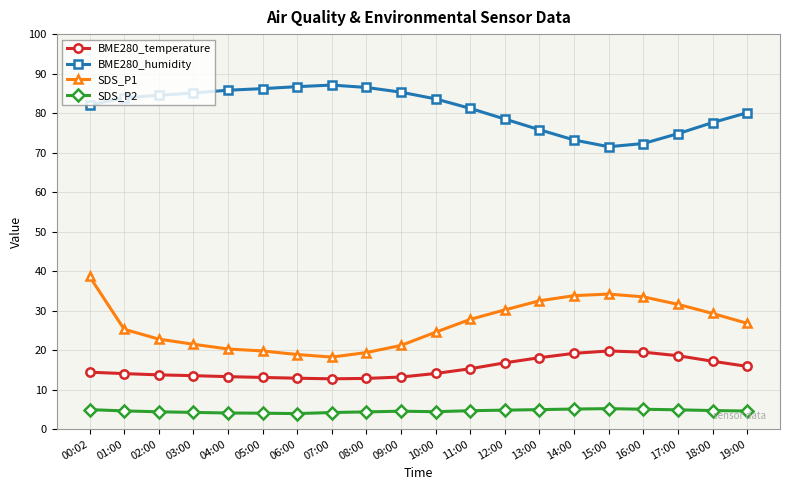

Does the chart have visible grid lines?

Yes